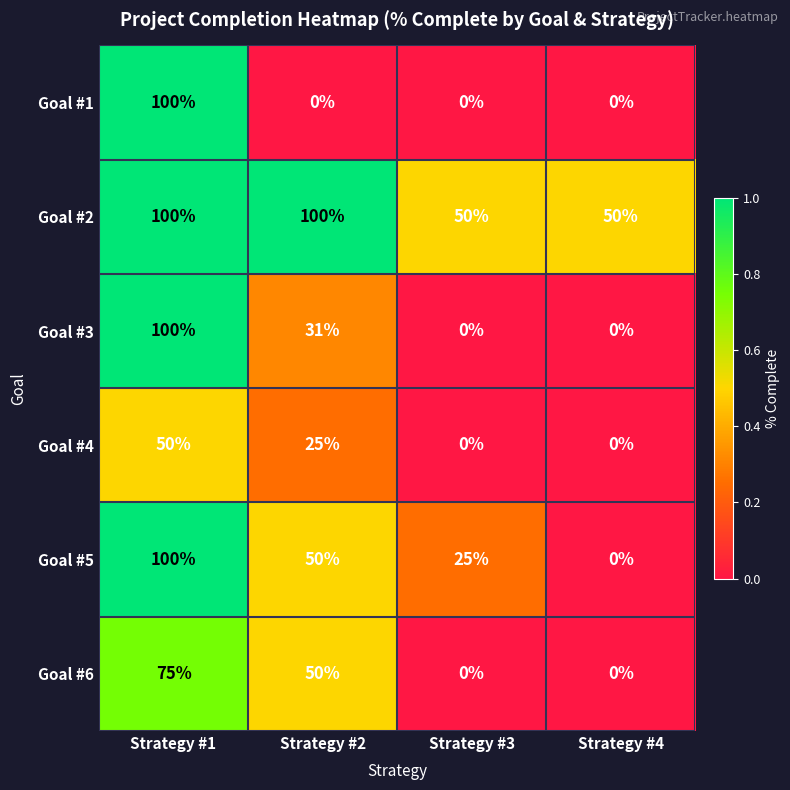

Is it true that Goal #4 equals 25 at Strategy #2?

True